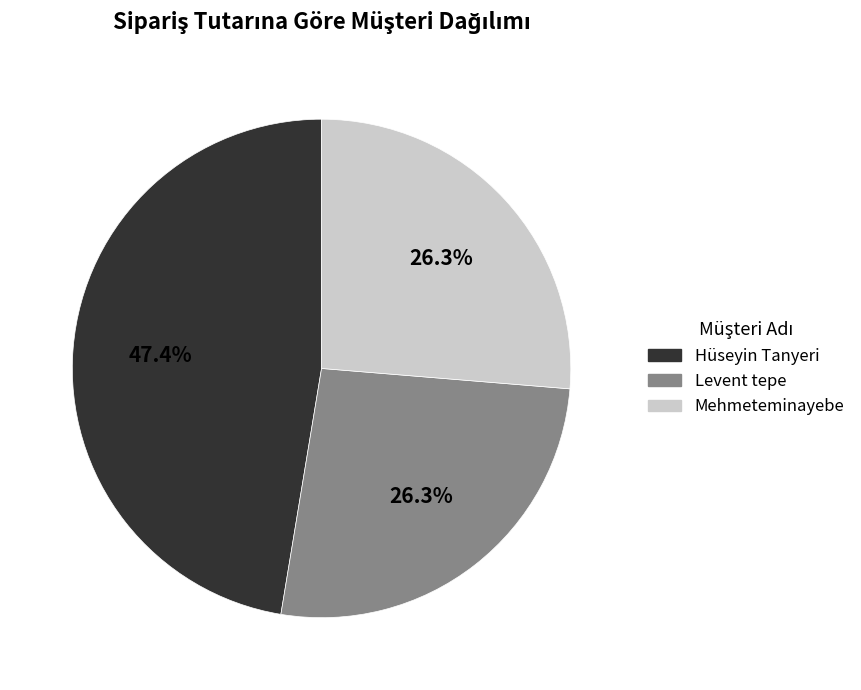

What is the largest slice in the pie chart?

Hüseyin Tanyeri